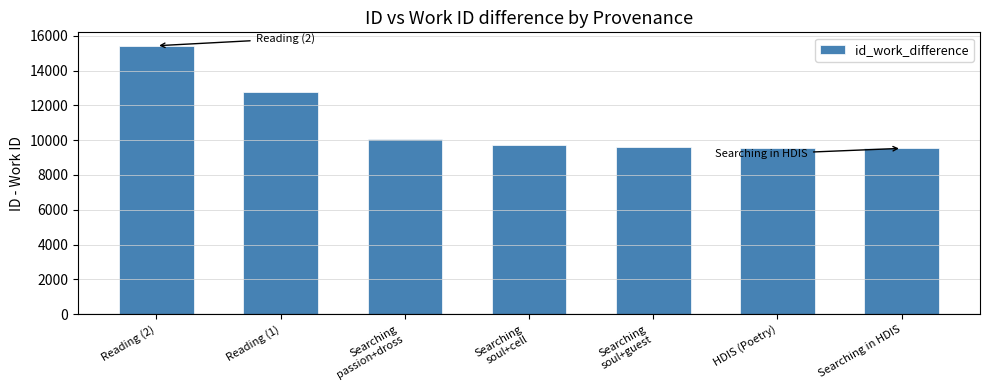

The chart shows a value of 9567 at HDIS (Poetry). True or false?

True